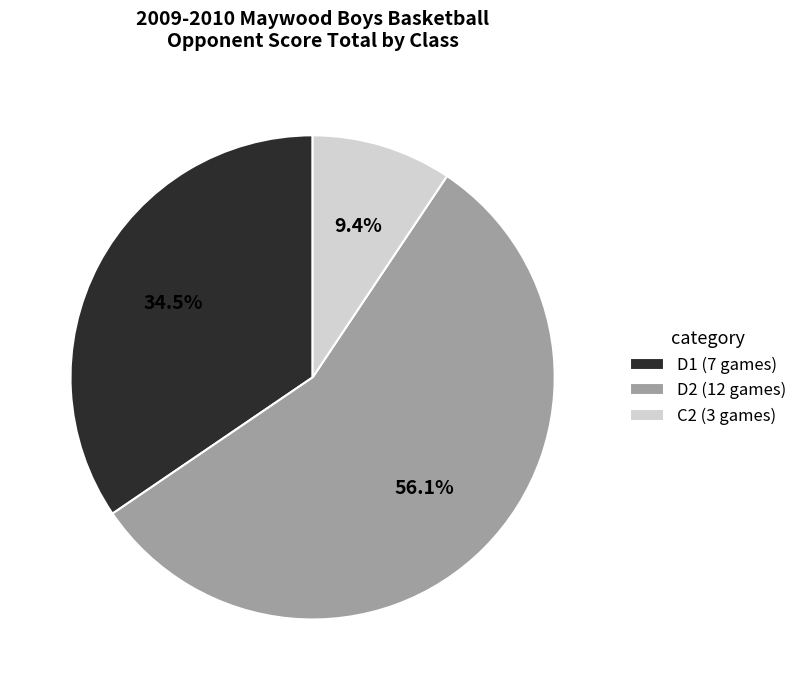

Rank the categories by value from highest to lowest.

D2 (12 games), D1 (7 games), C2 (3 games)